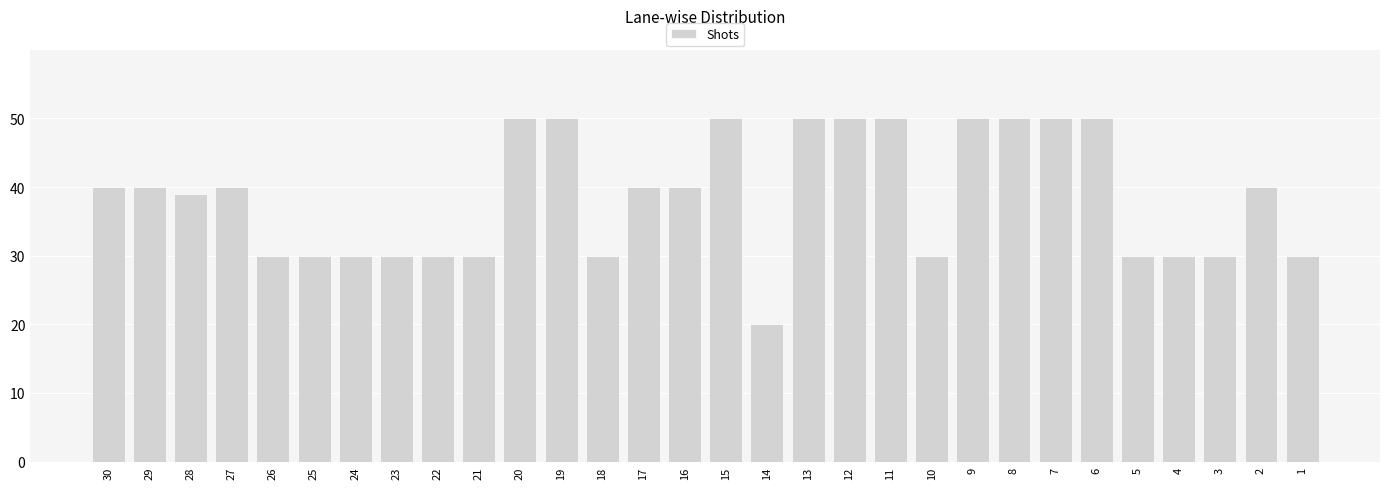

What is the minimum value shown in the chart?

20